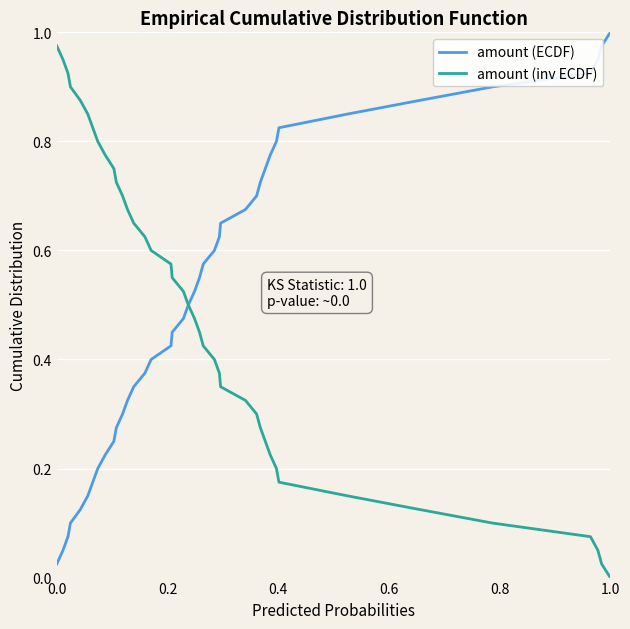

Which series has the largest range (max minus min)?

amount (ECDF)